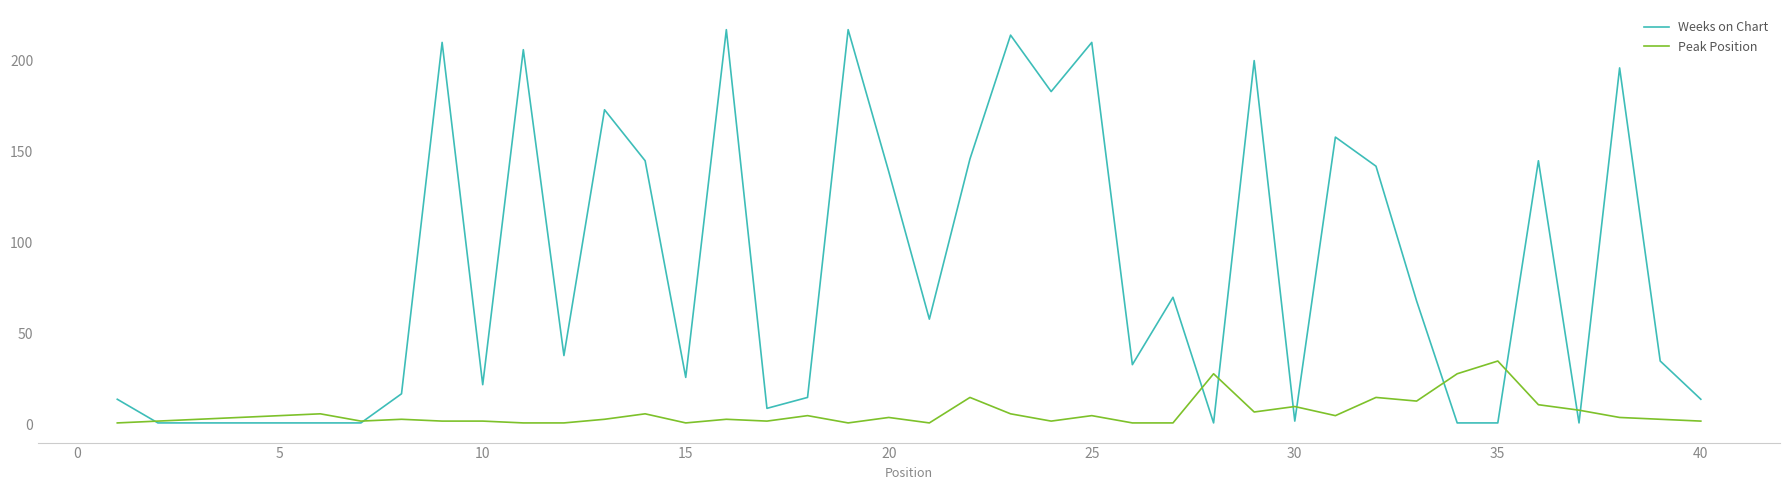

At how many categories does at least one series exceed 198?

7